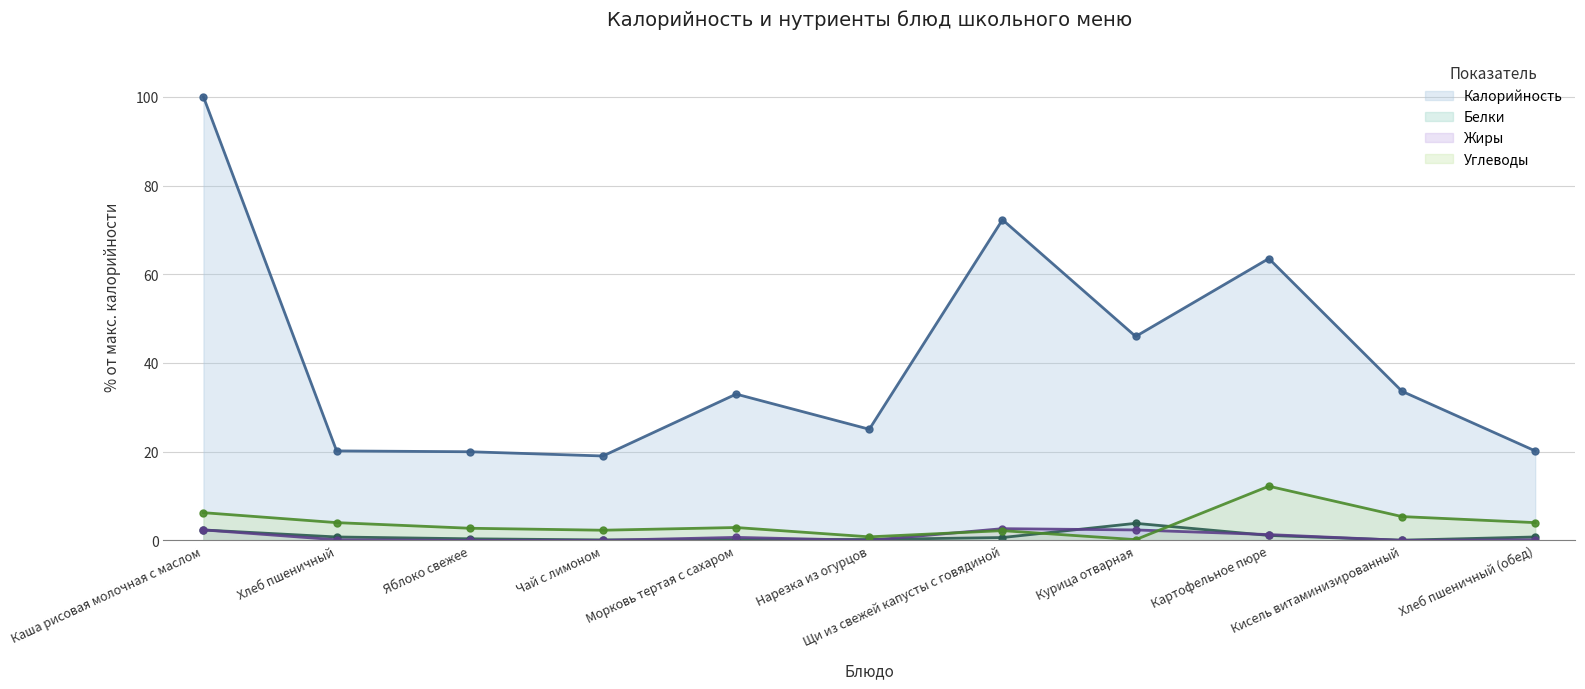

The value of Углеводы at Нарезка из огурцов is 0.8. True or false?

True